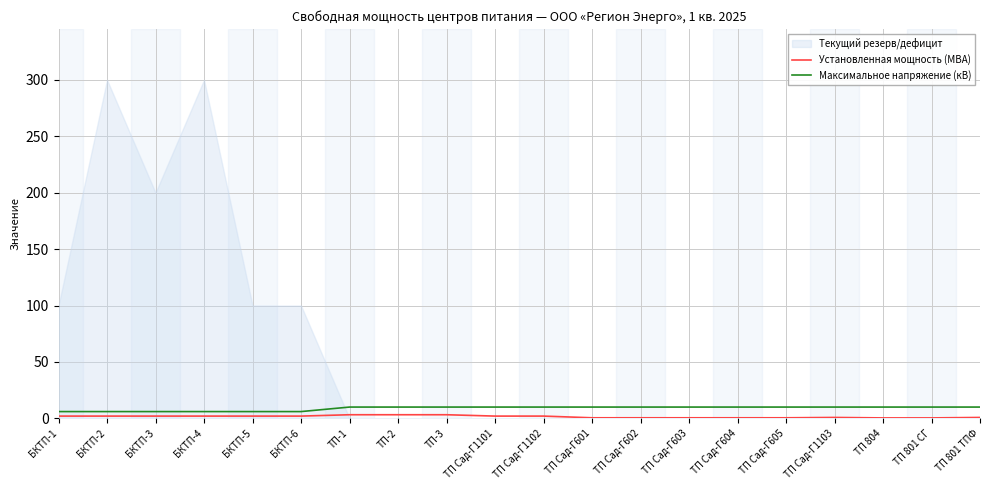

The Максимальное напряжение (кВ) series shows 10.0 at ТП Сад-Г601. True or false?

True